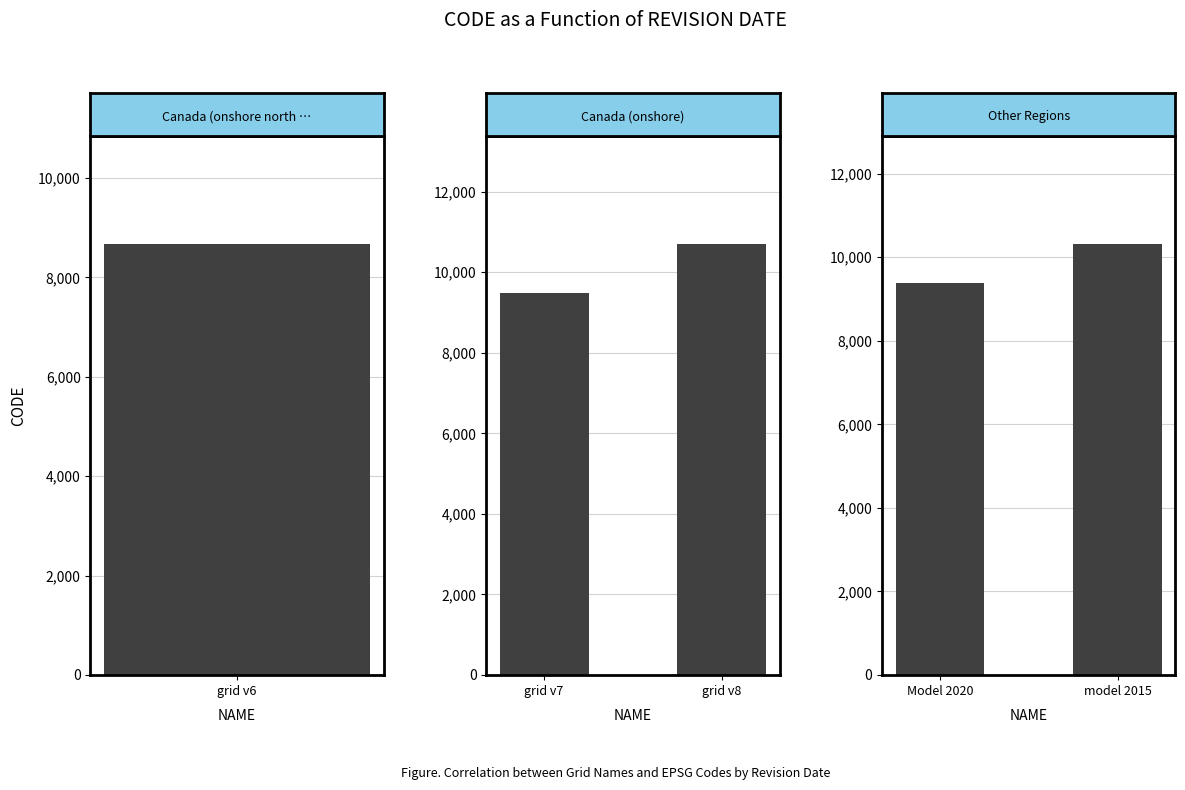

At how many categories does at least one series exceed 10332?

1